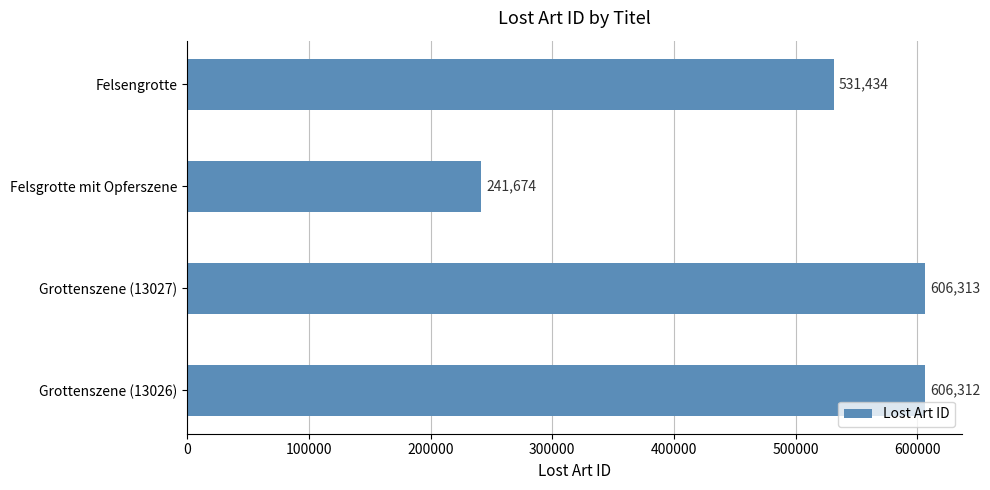

Reading bottom to top, transcribe all the data shown in this chart.

606312	606313	241674	531434